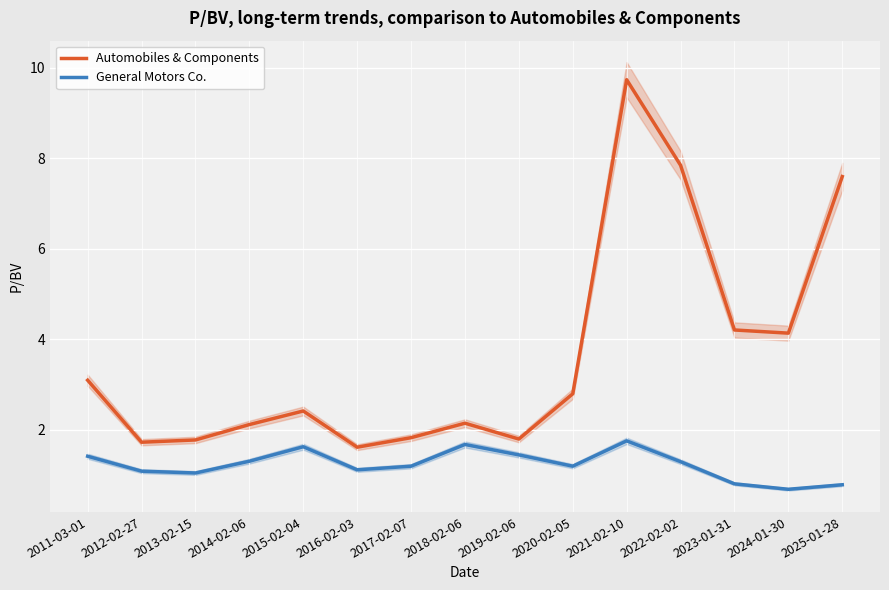

What are all the series names shown in the legend?

Automobiles & Components, General Motors Co.